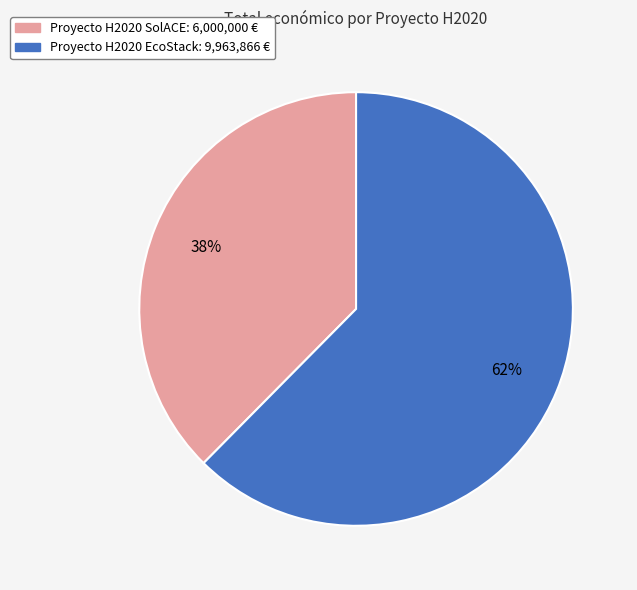

Do Proyecto H2020 SolACE and Proyecto H2020 EcoStack together represent more than half of the pie?

Yes